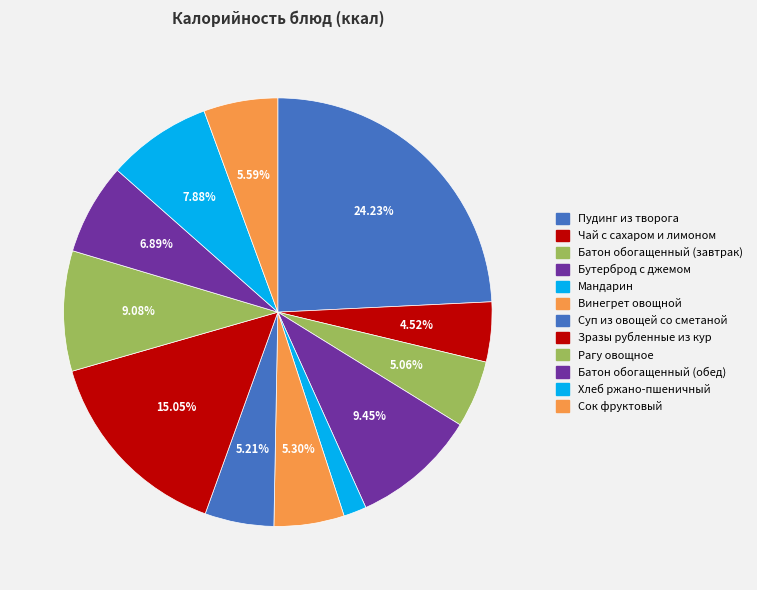

How many segments does this pie chart have?

12